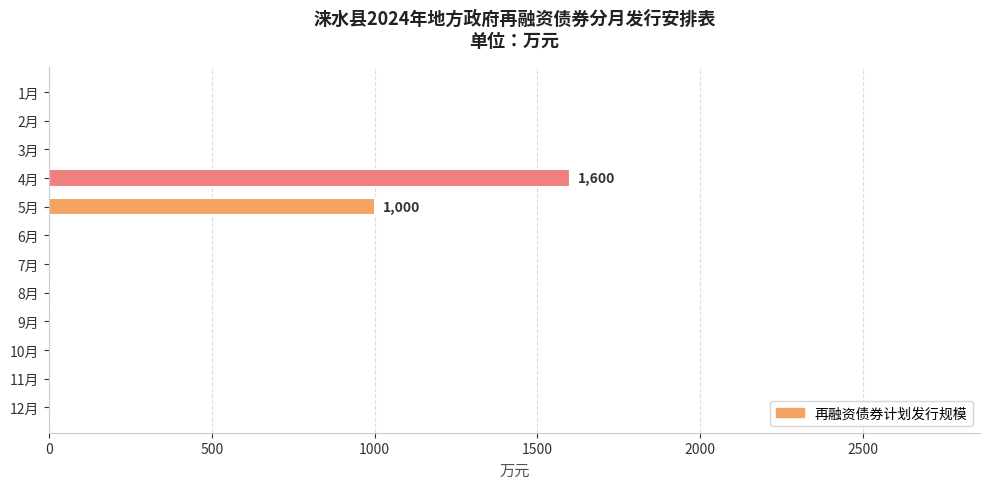

The value at 10月 is 0. True or false?

True